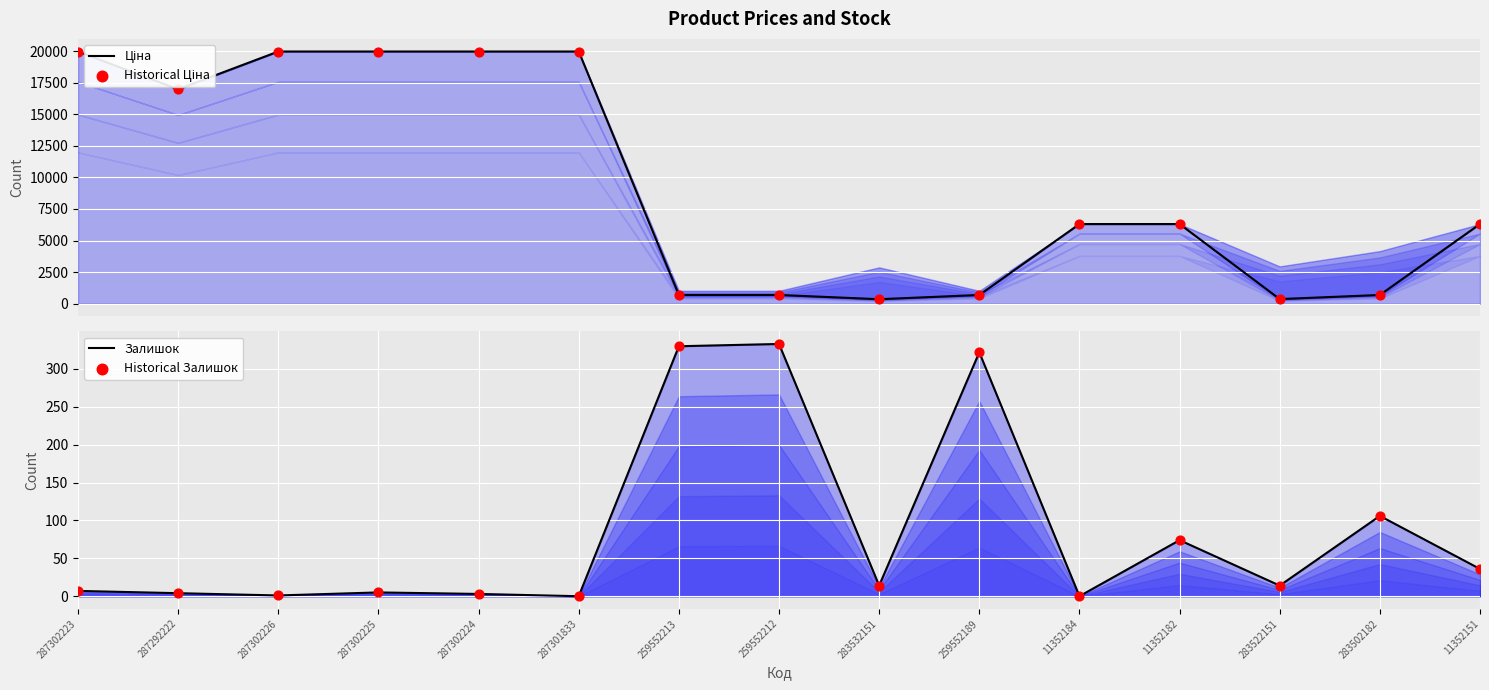

Which series has the largest total across all categories?

Ціна